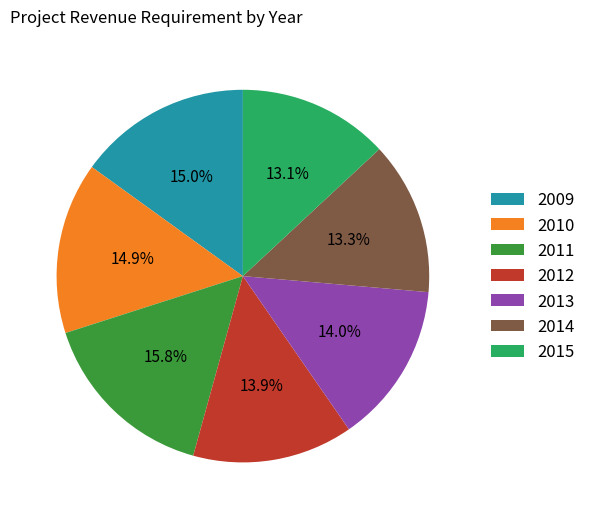

Approximately how many times larger is the value at 2009 compared to 2013?

1.1